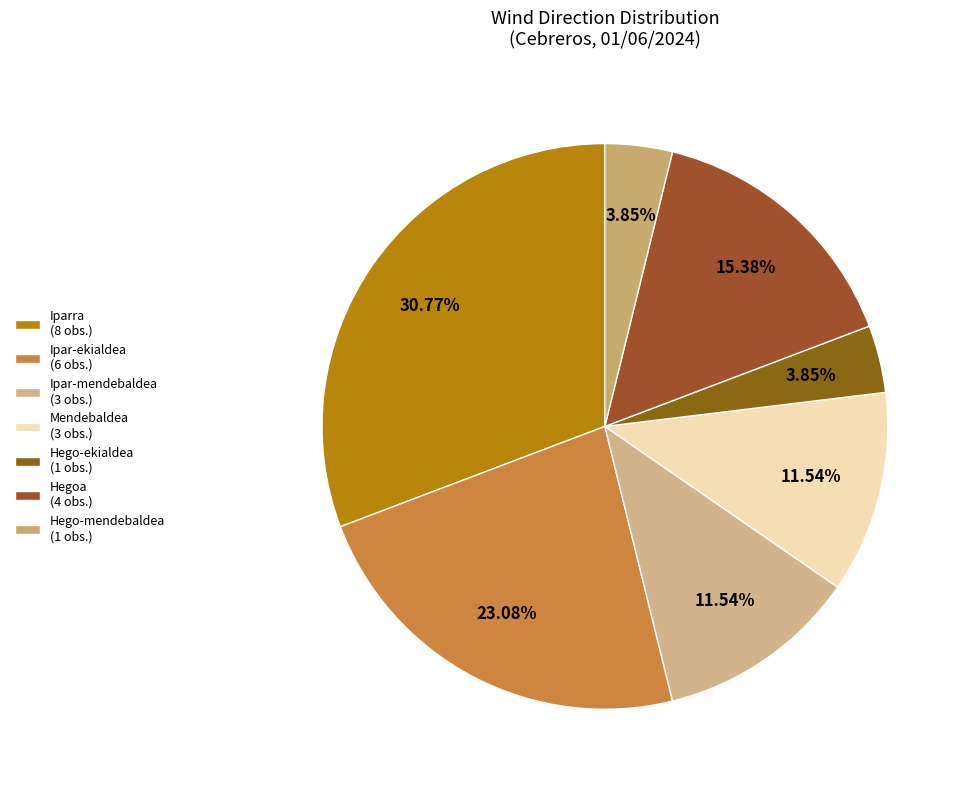

Does Ipar-mendebaldea account for over 50% of the chart?

No